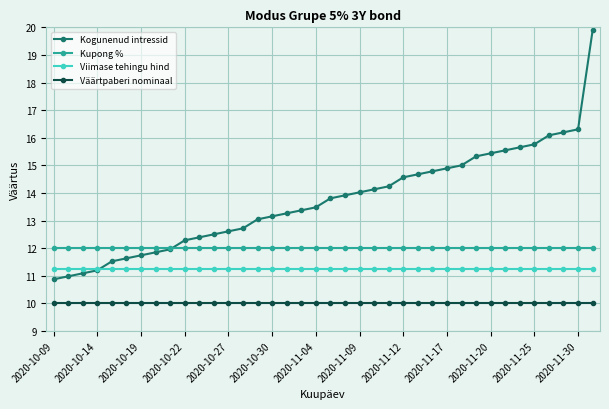

Rank the series by their average value, from highest to lowest.

Kogunenud intressid, Kupong %, Viimase tehingu hind, Väärtpaberi nominaal